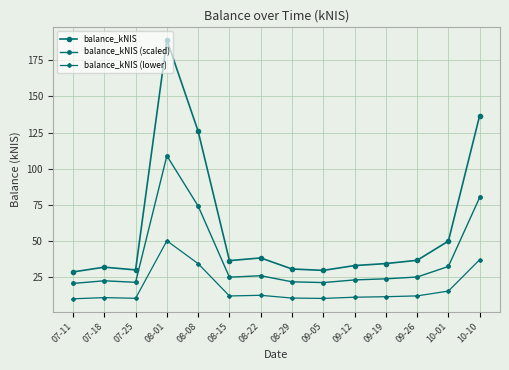

What is the difference between the maximum and minimum values in the balance_kNIS series?

160.3